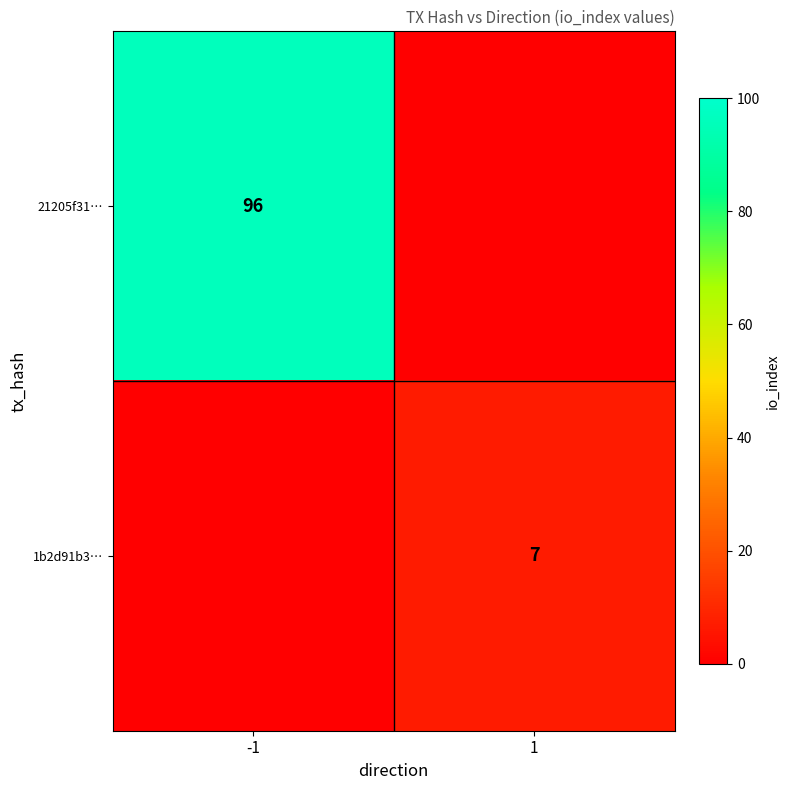

Which category has the lowest value across all series?

1